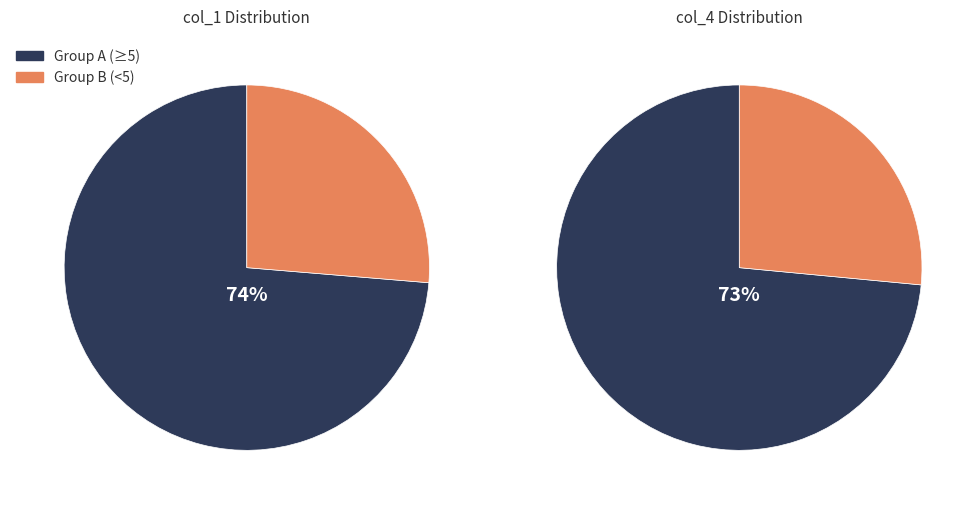

Which series has the widest spread of values?

col_1_values